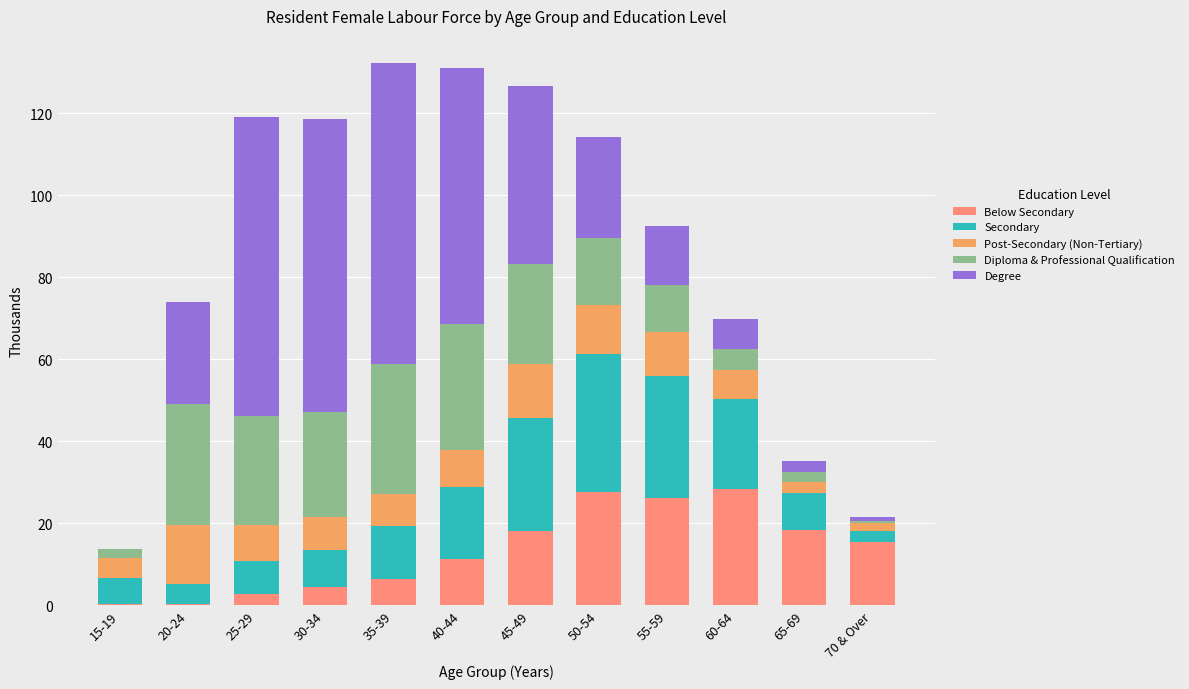

How many series are shown in this chart?

5